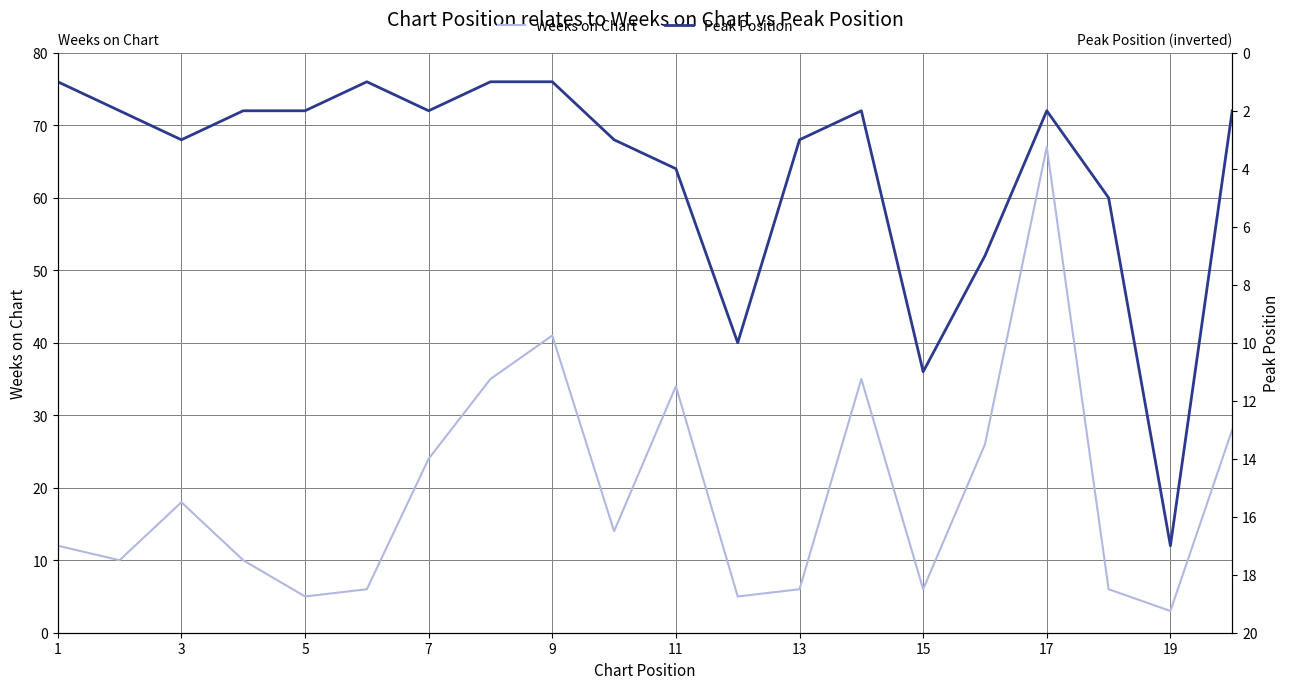

True or false: Weeks on Chart has a value of 18 at 3.

True